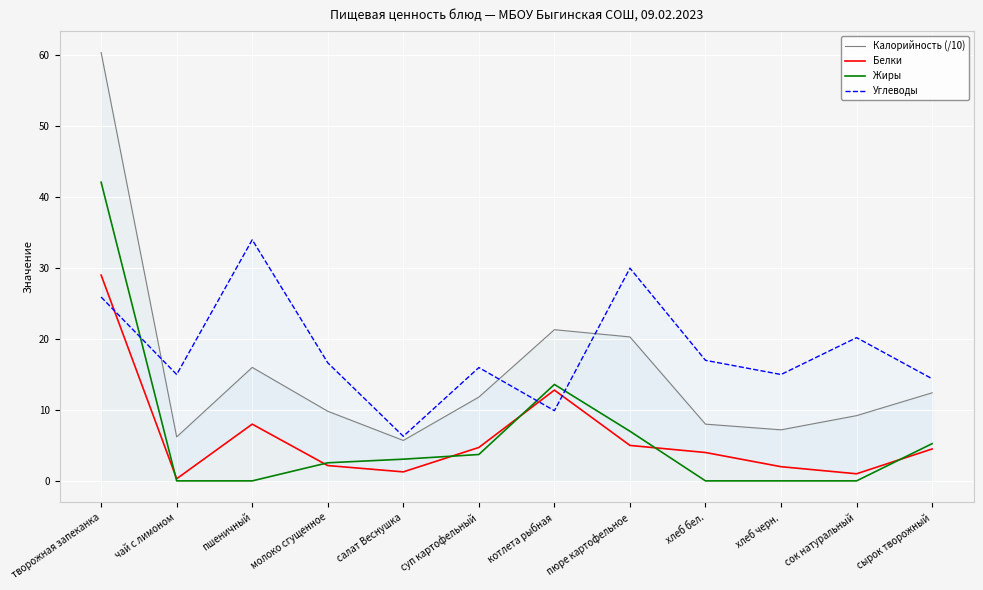

True or false: Жиры and Калорийность (/10) intersect in this chart.

False